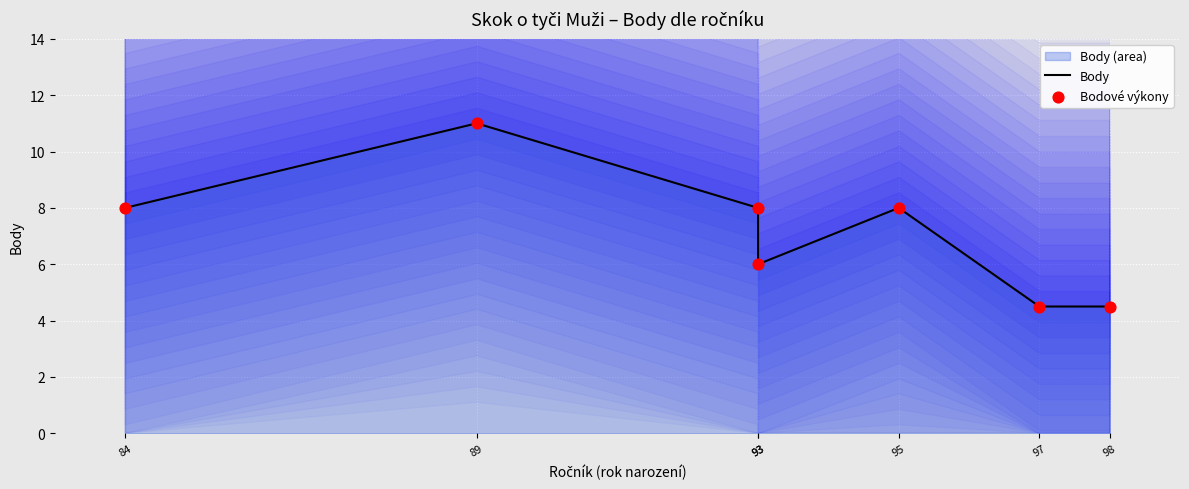

At which category is the sum across all series the highest?

89